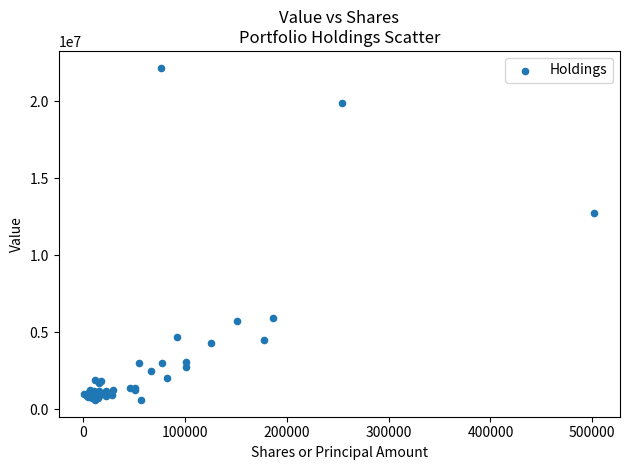

What Y value in the scatter plot is closest to 11390500?

12716000